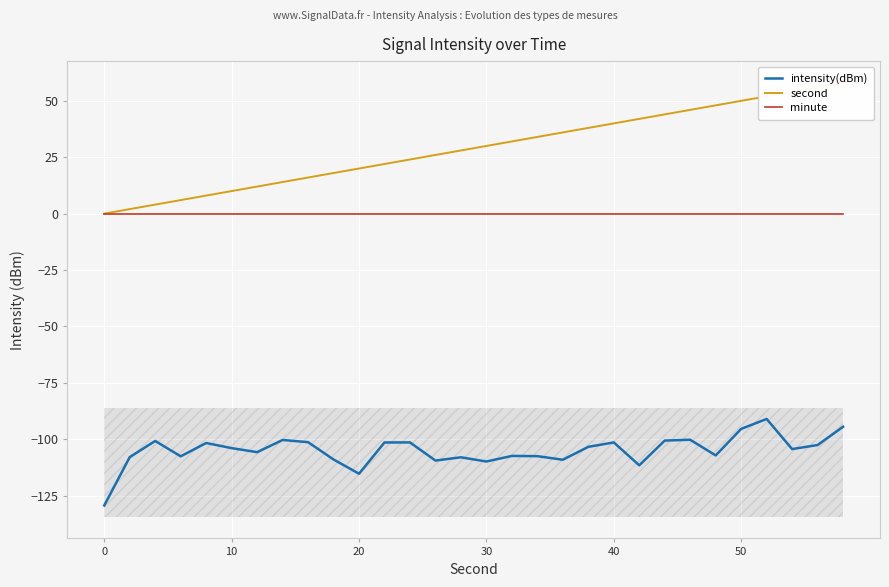

What is the highest value of the intensity(dBm) series?

-91.0